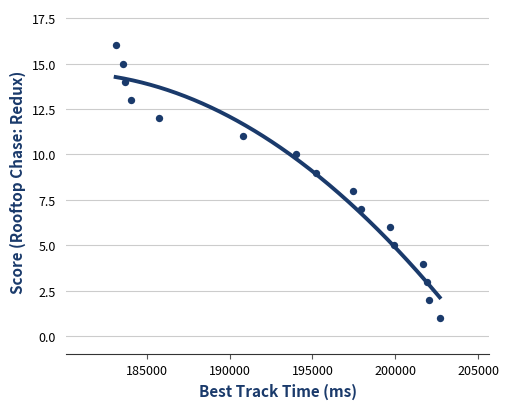

What is the range of X values (max minus min)?

19523